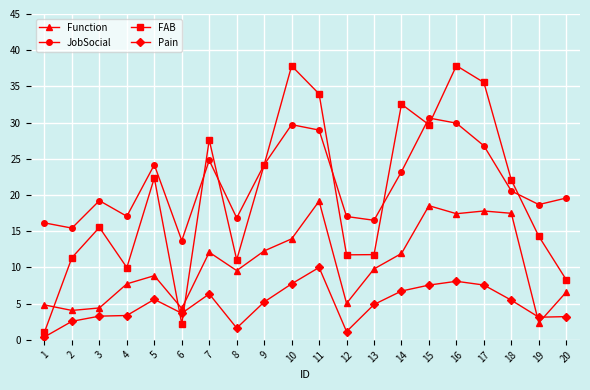

What is the value of the FAB point at the 3rd from the left?

15.5